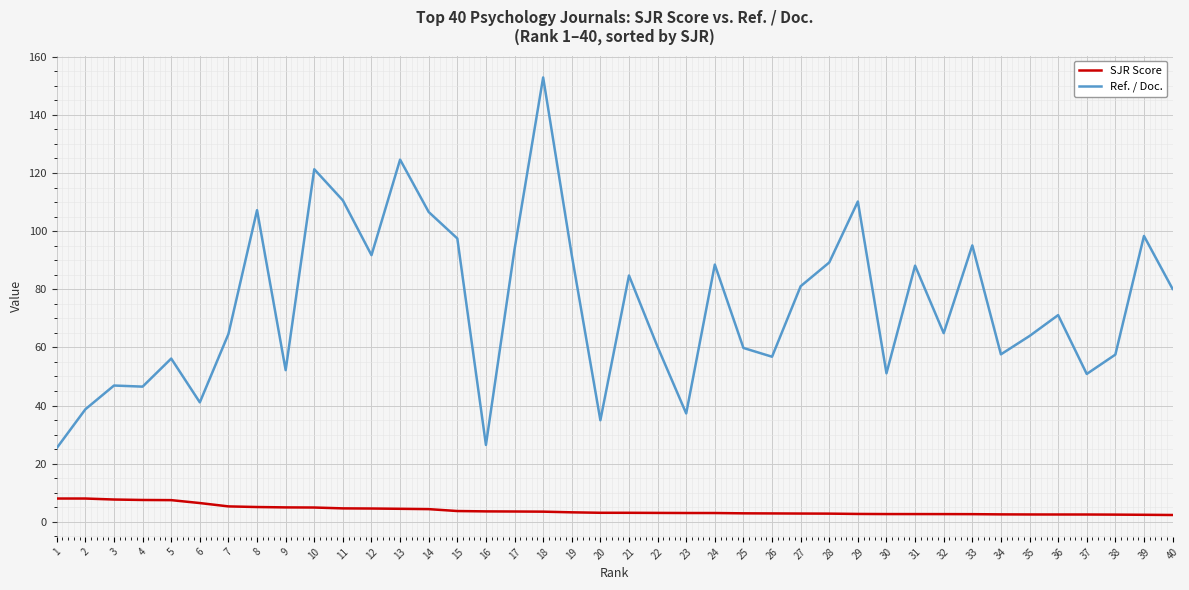

True or false: Ref. / Doc. has a value of 64.6 at 7.

True